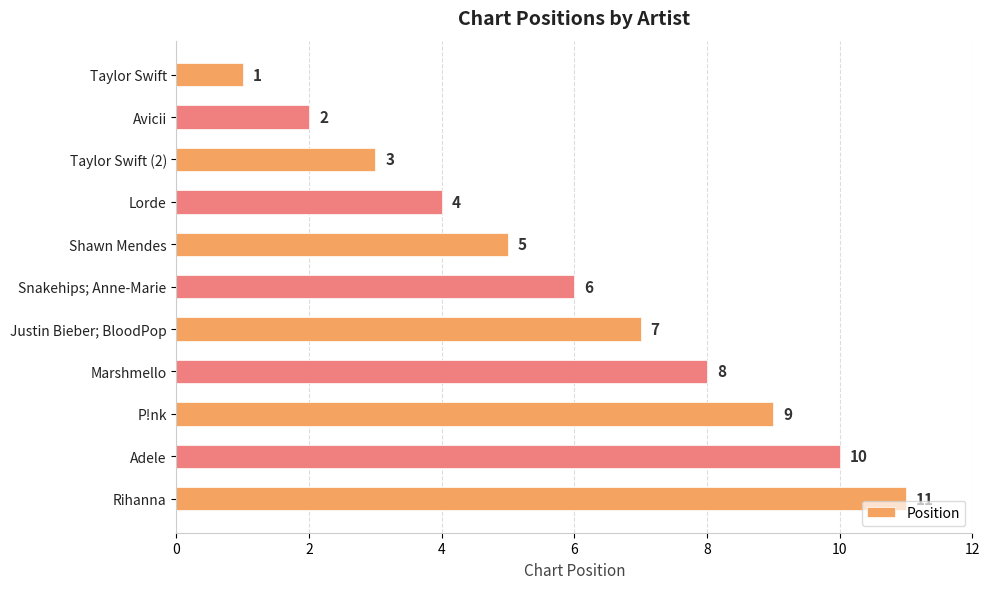

How many values are between 3 and 9?

7